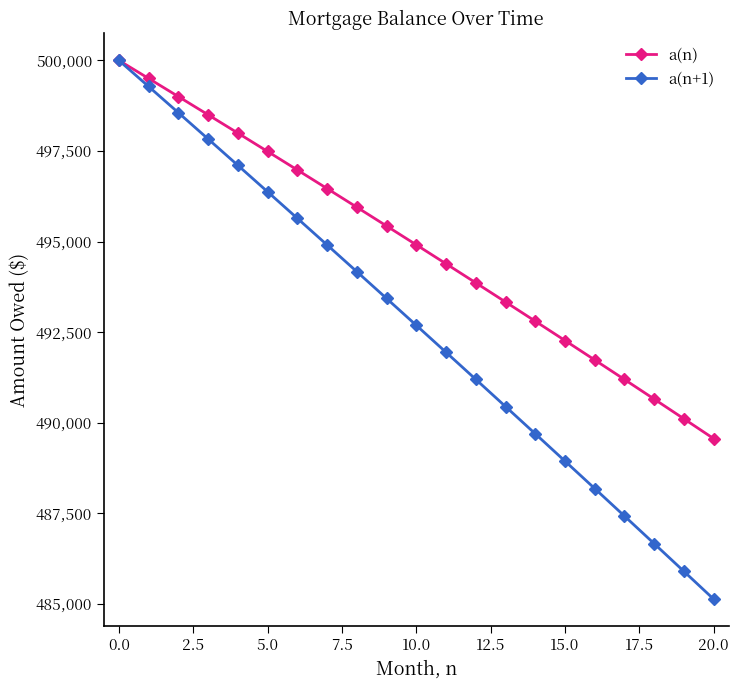

What is the minimum value for a(n+1)?

485126.2